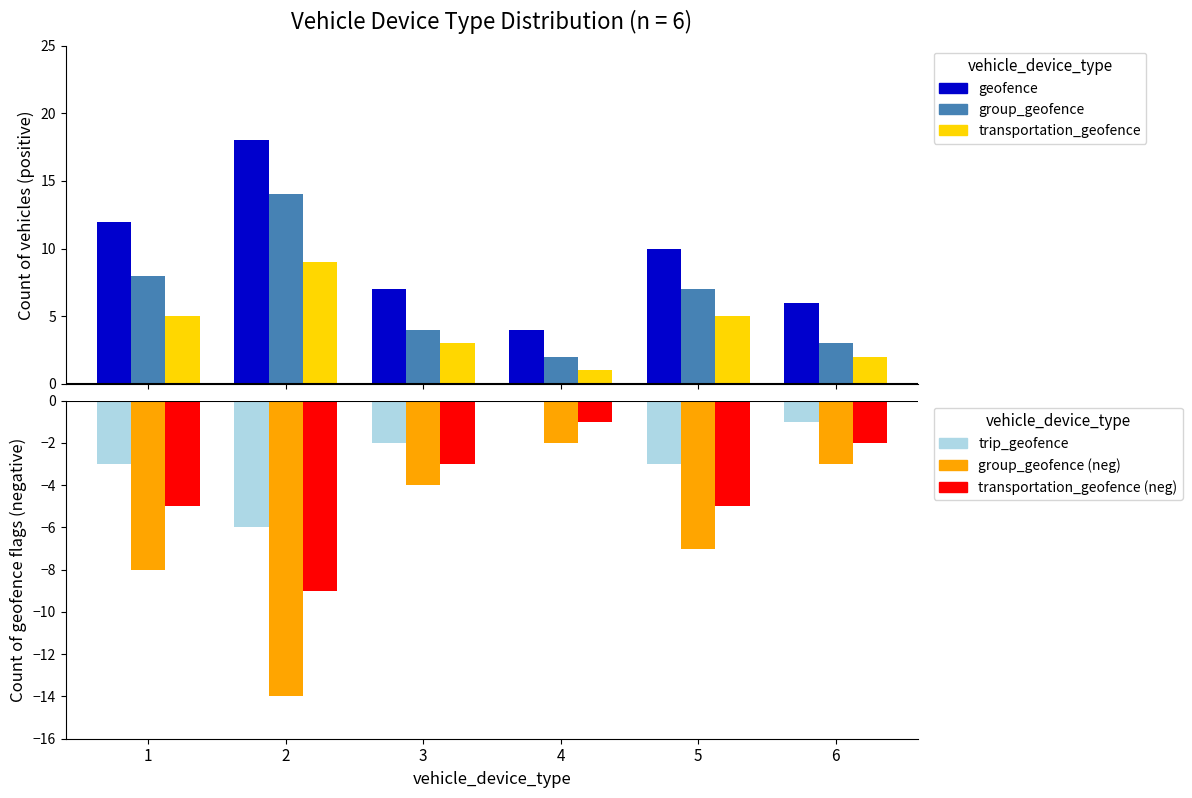

The transportation_geofence (neg) series shows -3 at 3. True or false?

True